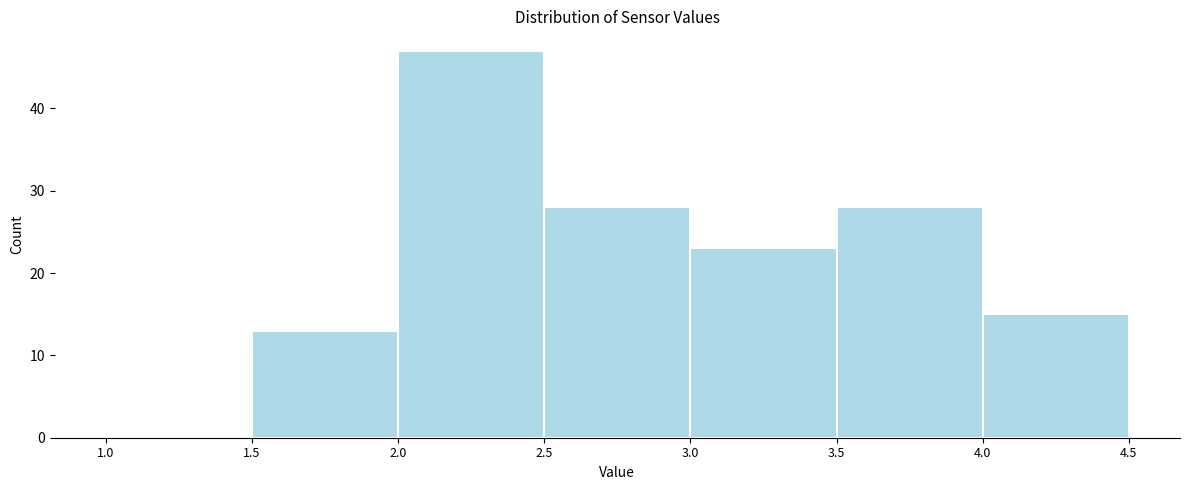

Reading left to right, list every bar in this chart as the range it spans on the x-axis followed by its height. The values are not printed on the chart, so give them approximately, as read against the axis.

1.0 to 1.5: 0
1.5 to 2.0: 13
2.0 to 2.5: 47
2.5 to 3.0: 28
3.0 to 3.5: 23
3.5 to 4.0: 28
4.0 to 4.5: 15